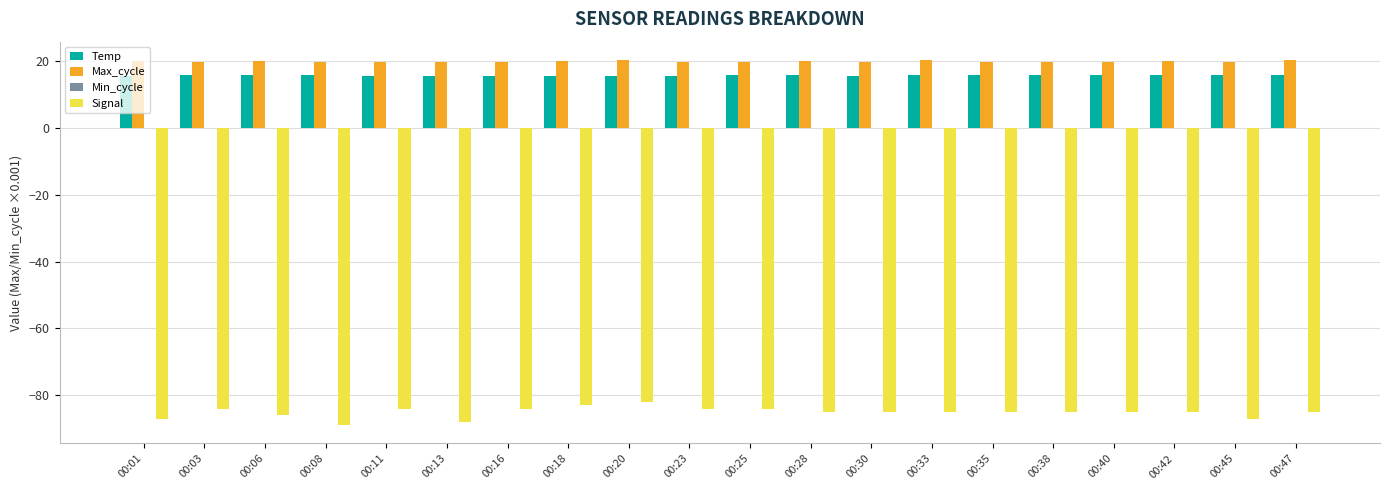

The Temp series shows 15.7 at 00:18. True or false?

True